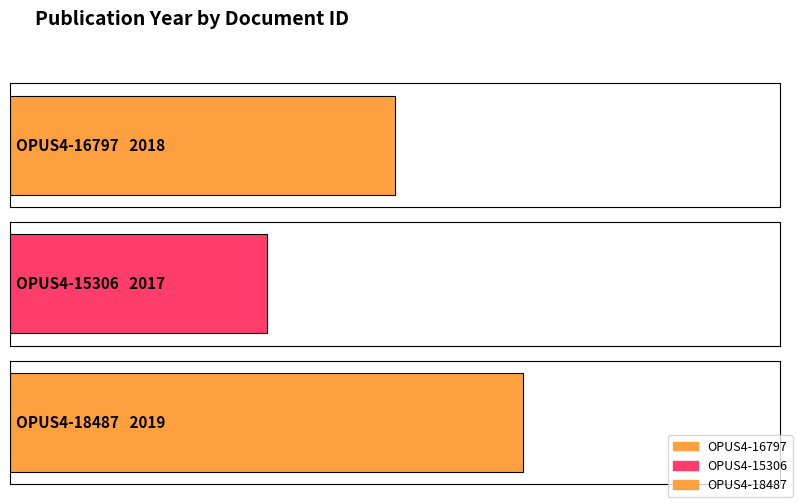

The value at OPUS4-15306 is 649. True or false?

False